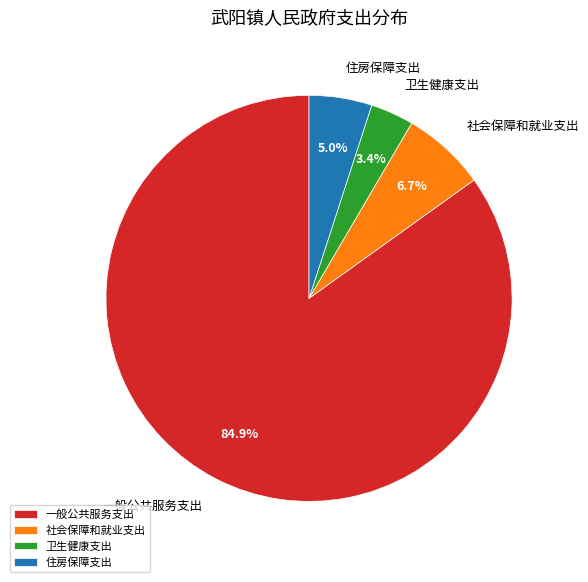

Which slice represents more than half of the pie?

一般公共服务支出